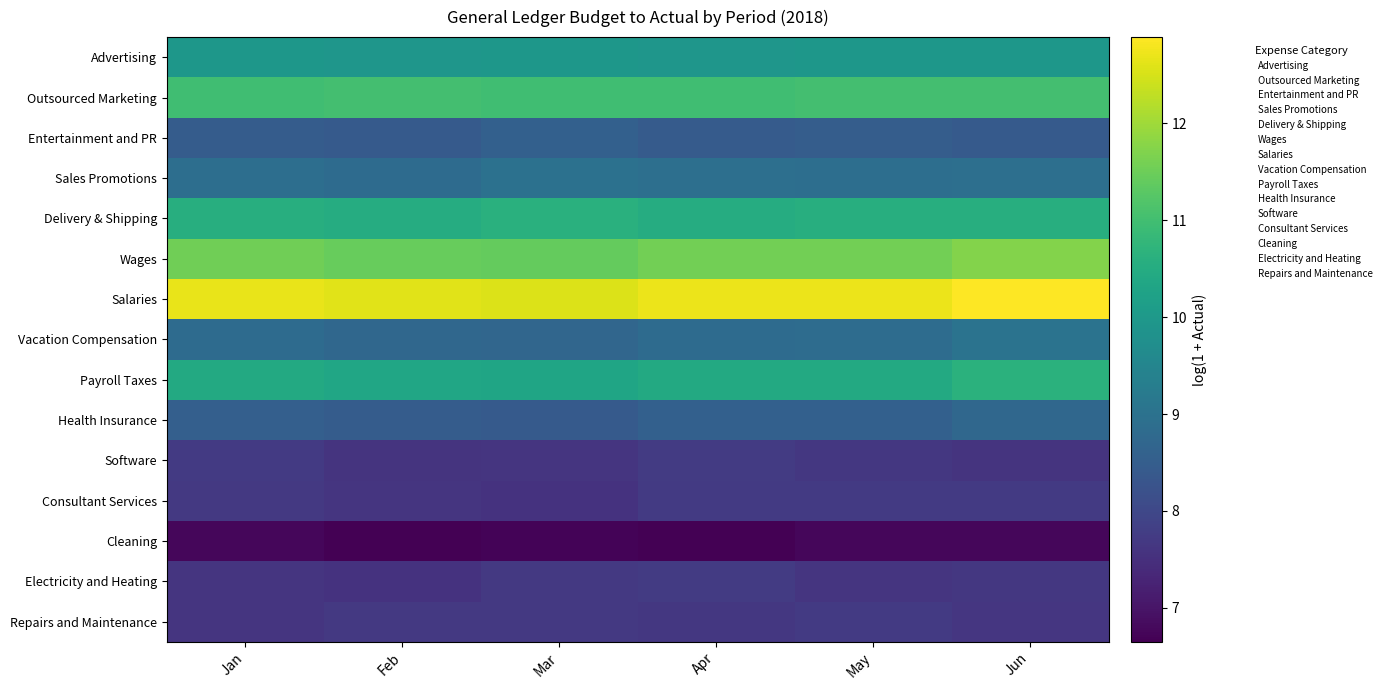

Which series changed the most between May and Jun?

Salaries